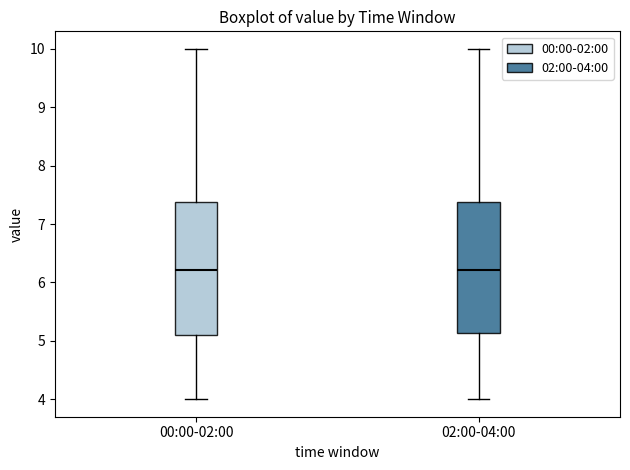

Where is the lower edge of the box for 02:00-04:00 on the y-axis? The values are not printed on the chart, so give them approximately, as read against the axis.

5.1